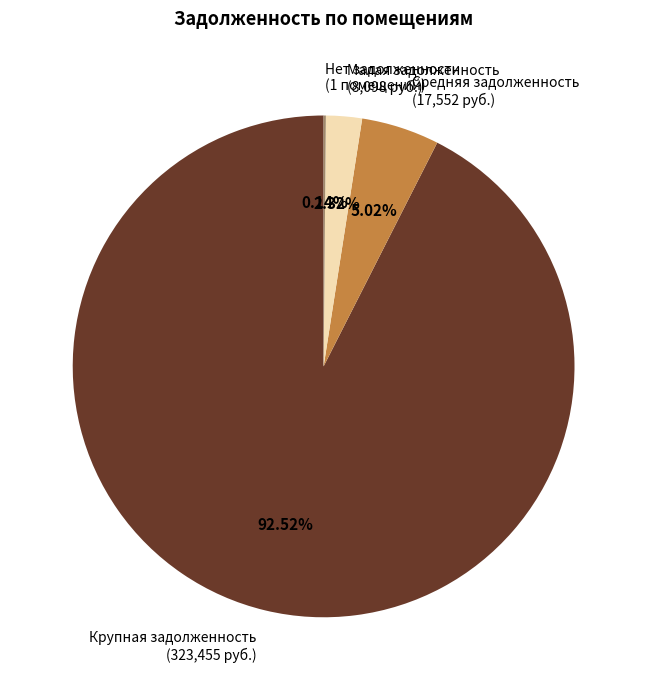

Is there any slice that represents more than half of the pie?

Yes